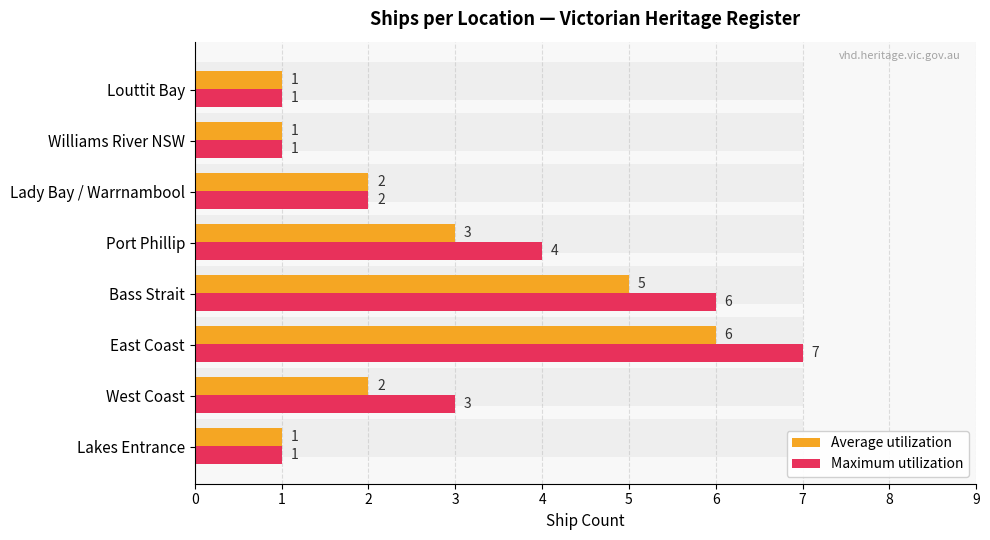

What is the value of the Average utilization bar at the 8th from the left?

1